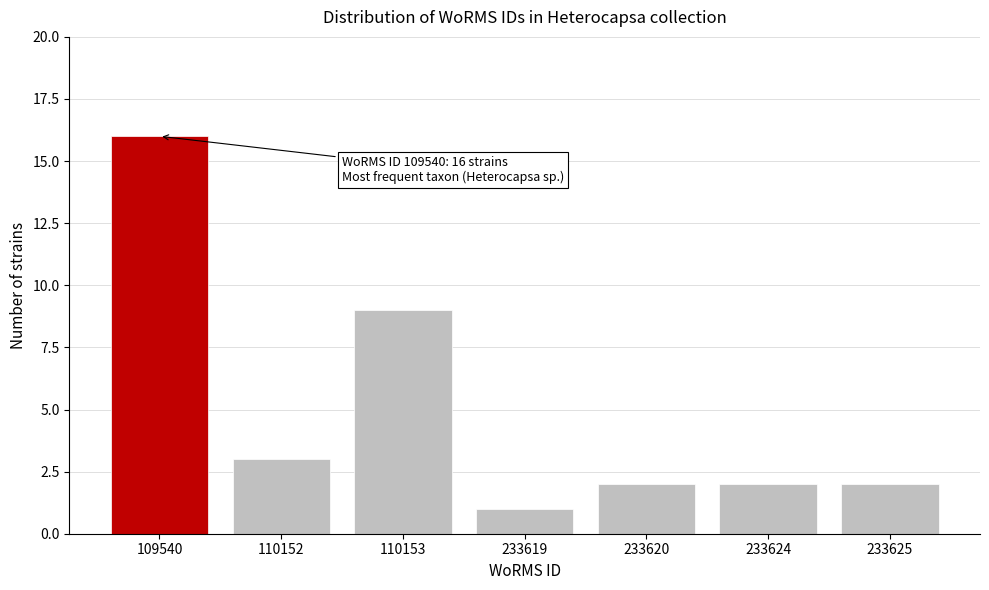

Reading right to left, what are all the values shown in this chart?

2	2	2	1	9	3	16